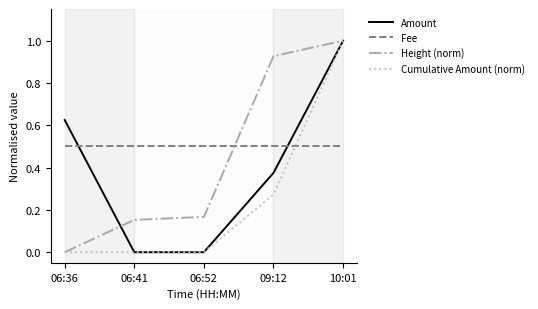

What position from the right is 06:41?

4